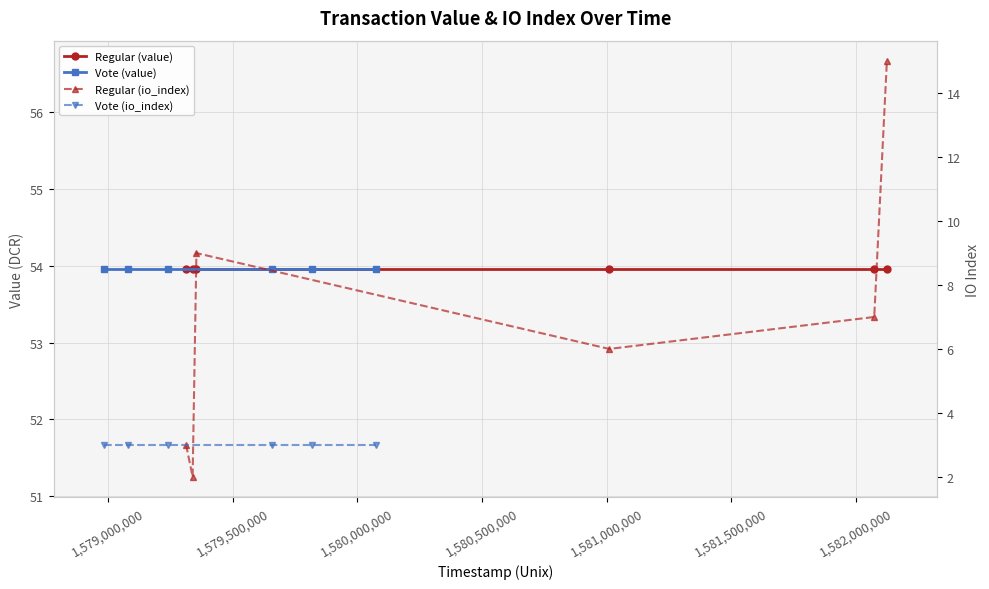

True or false: Regular (value) and Vote (value) intersect in this chart.

False